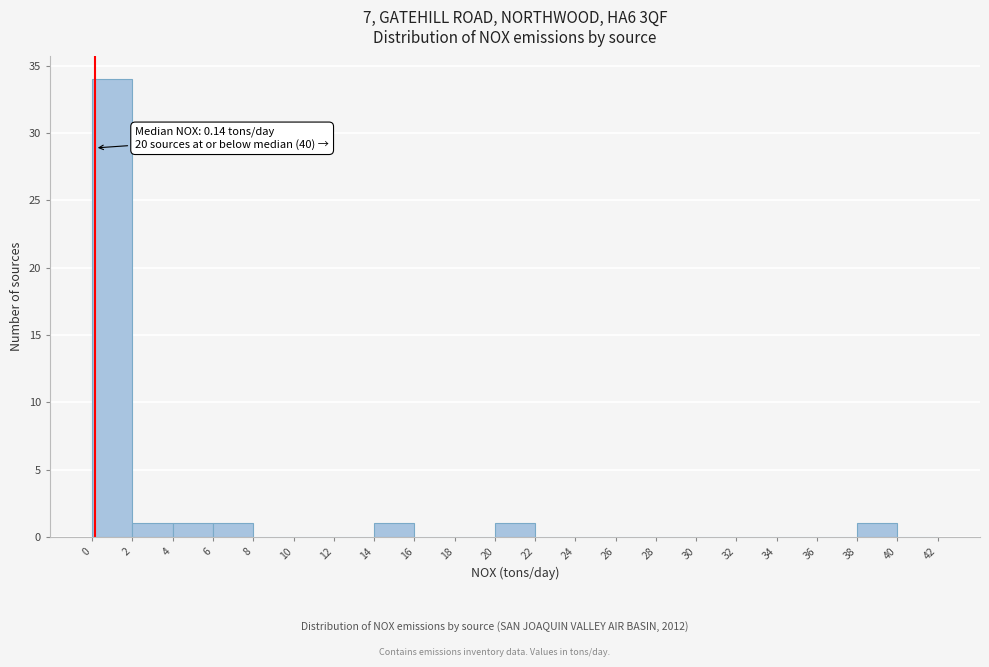

Over which range of the x-axis is the bar tallest?

0 to 2